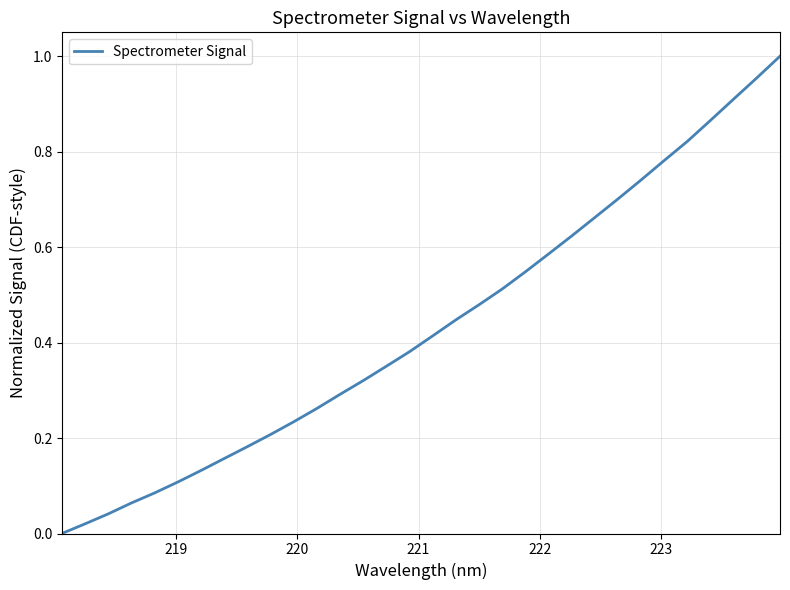

What is the sum of all values?

13.9